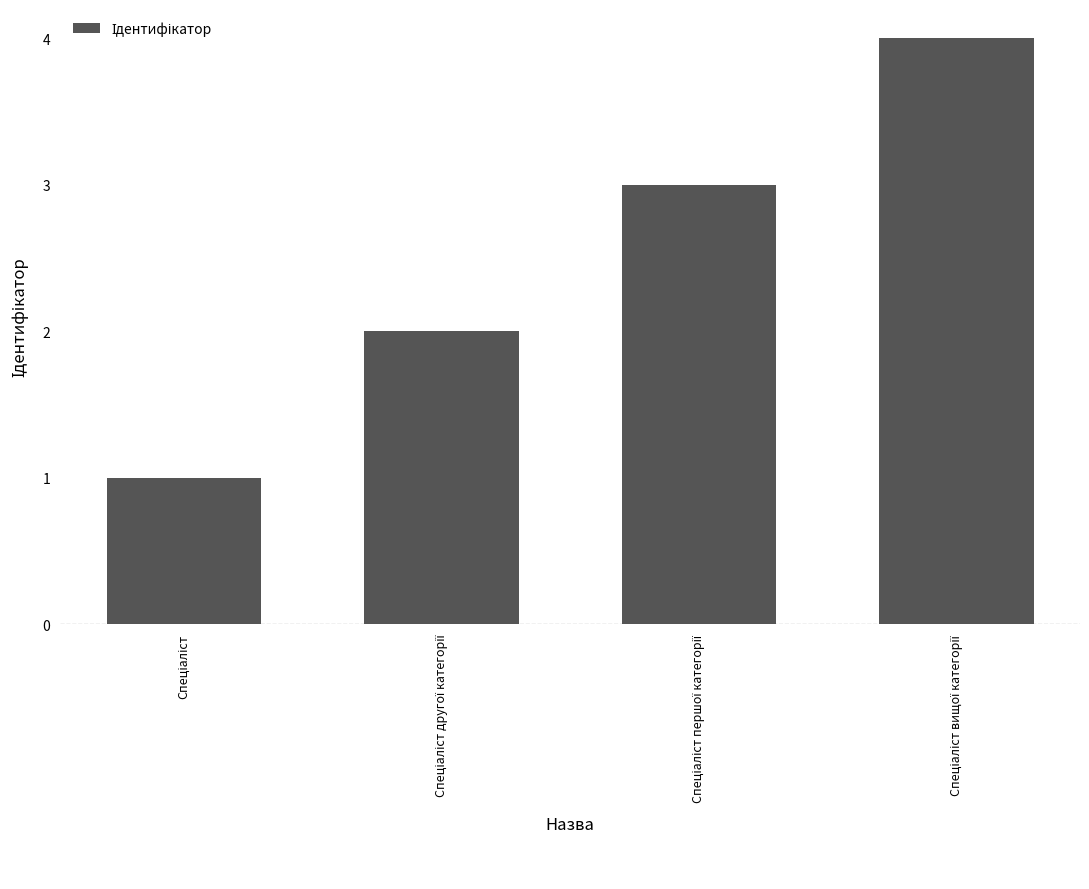

What is the difference between the maximum and minimum values?

3